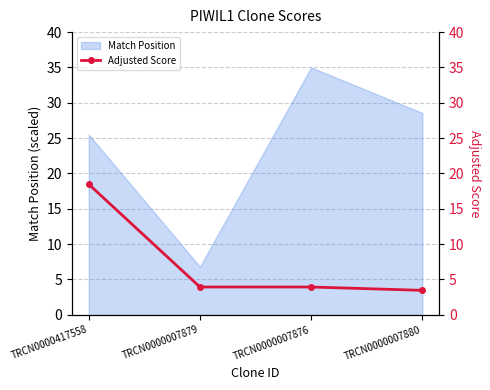

List the labels in order of Match Position value, smallest first.

TRCN0000007879, TRCN0000417558, TRCN0000007880, TRCN0000007876